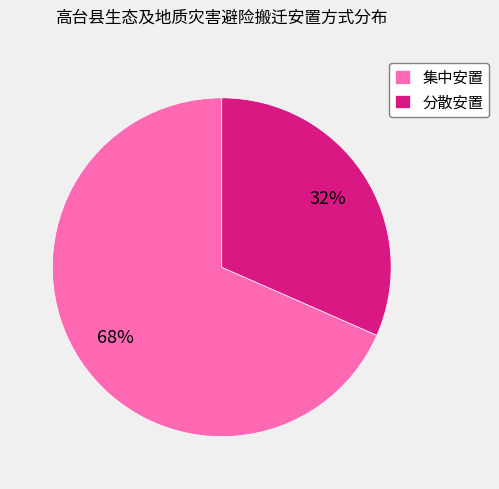

How many slices are in this pie chart?

2